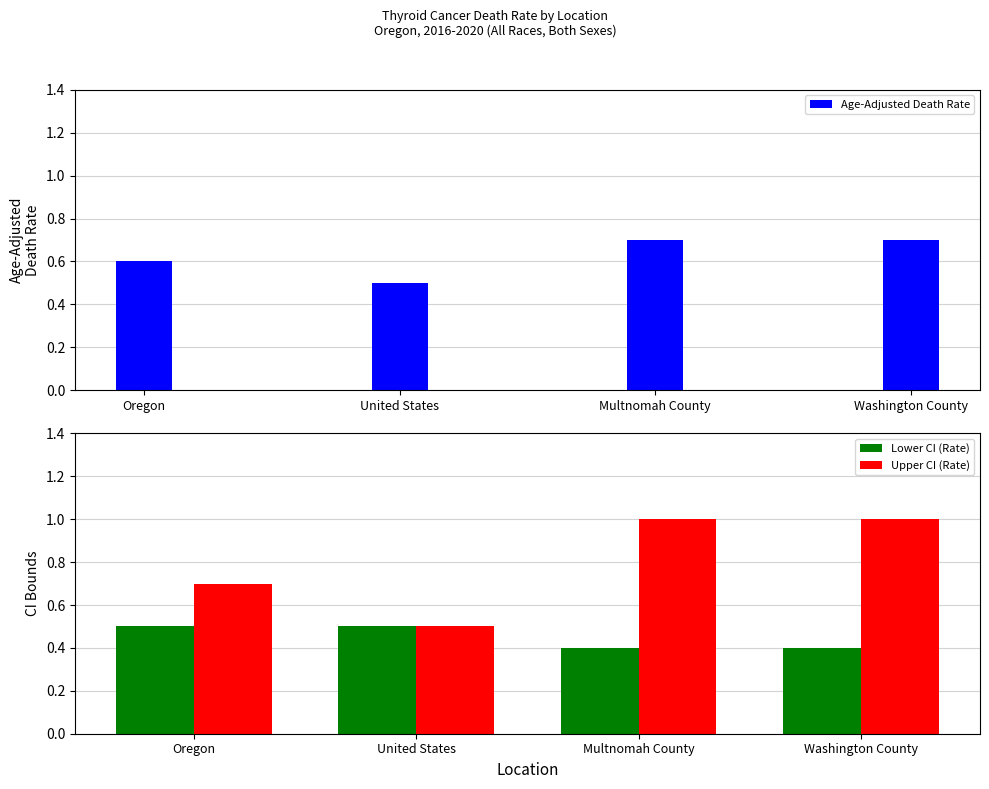

Is it true that Lower CI (Rate) equals 0.4 at Washington County?

True